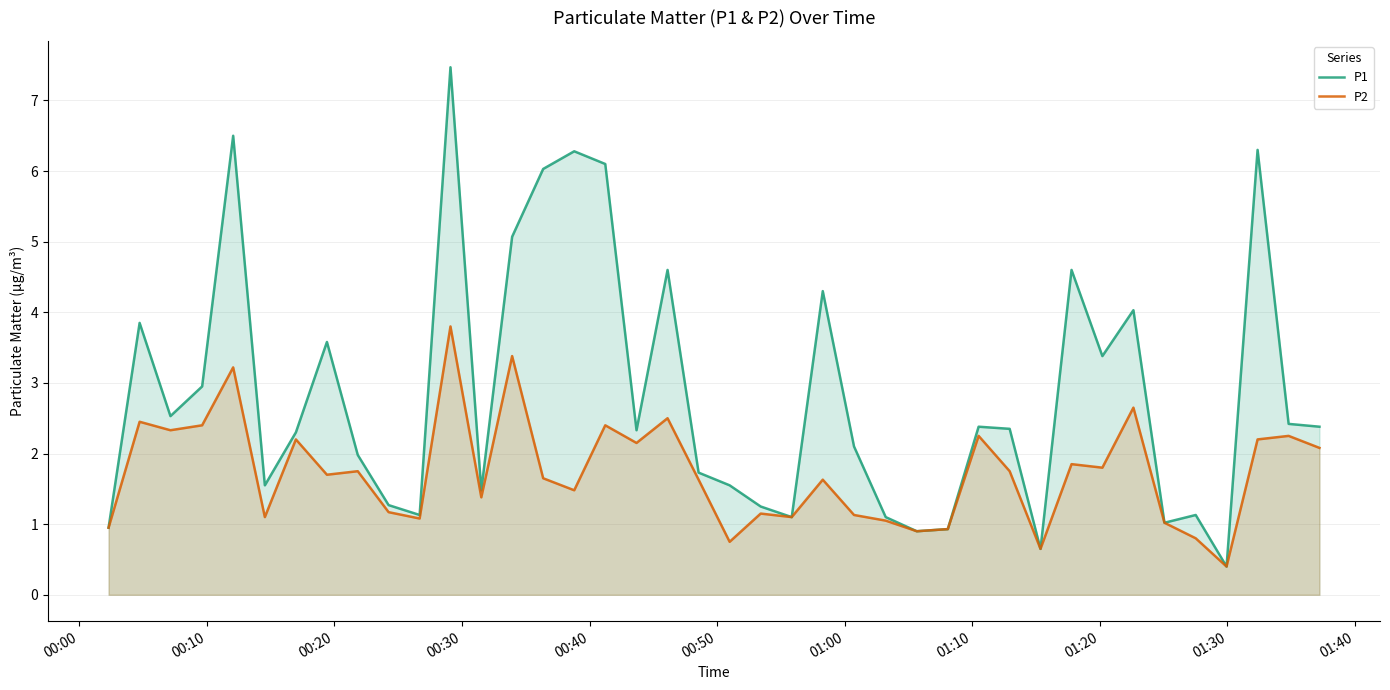

How many categories are shown in the chart?

40